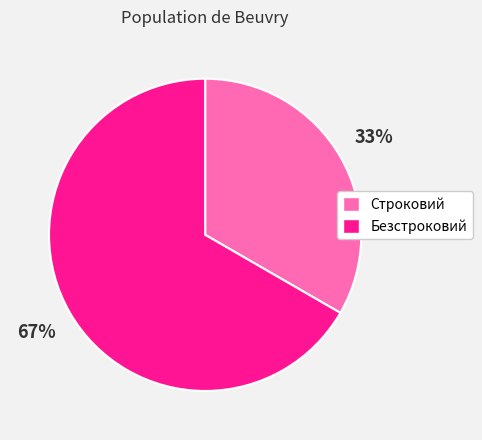

Which slice is the smallest?

Строковий